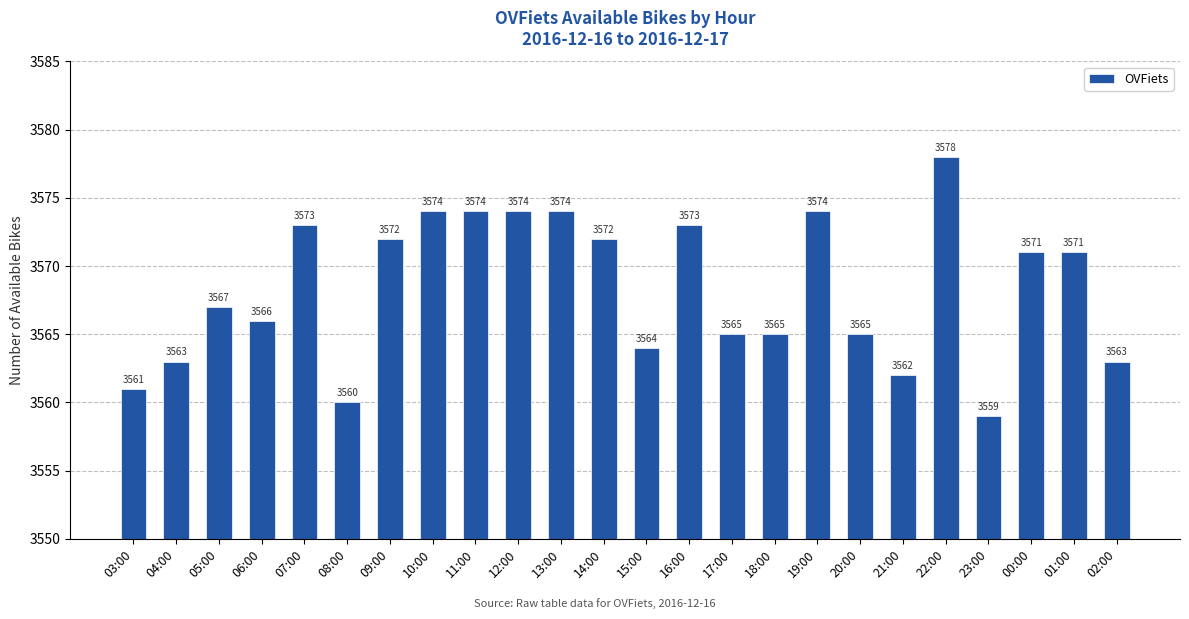

Which label corresponds to the smallest value in the chart?

23:00